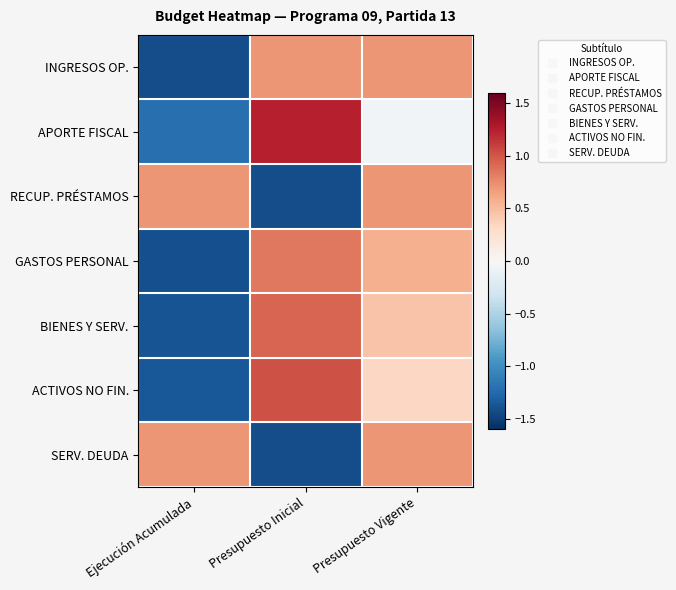

At how many categories does at least one series exceed 0?

3